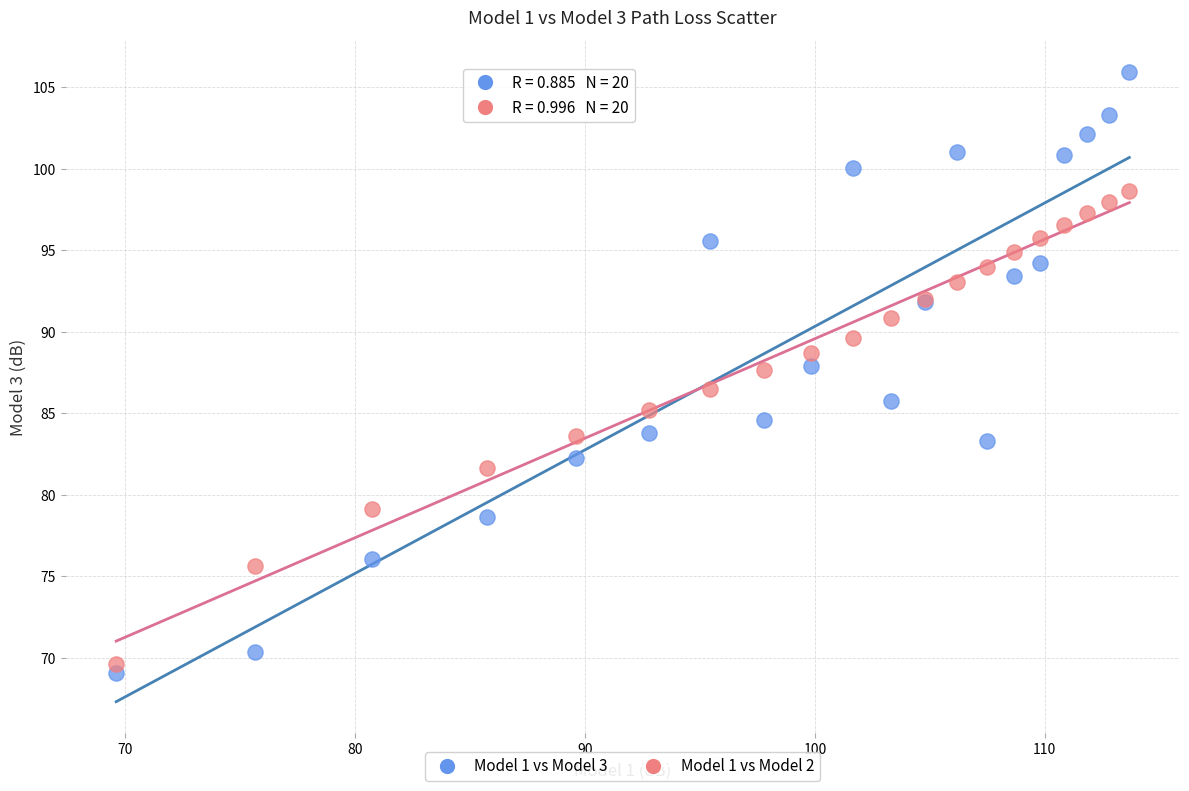

Which series contains the highest Y value?

Model 1 vs Model 3